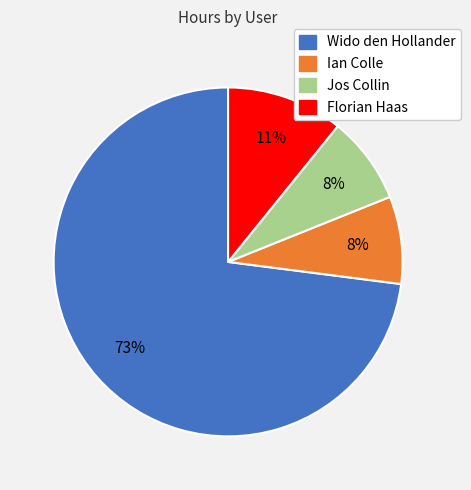

Which slice is the largest?

Wido den Hollander